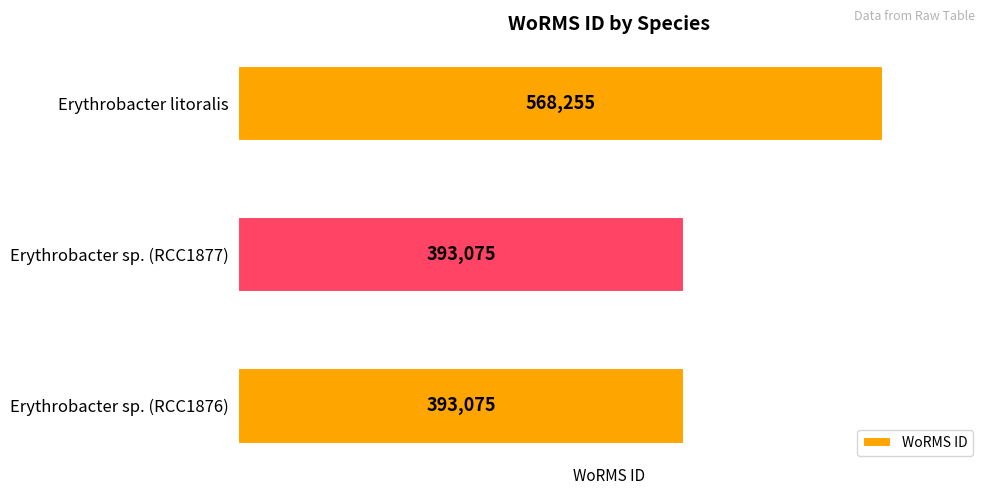

What is the sum of all values?

1354405